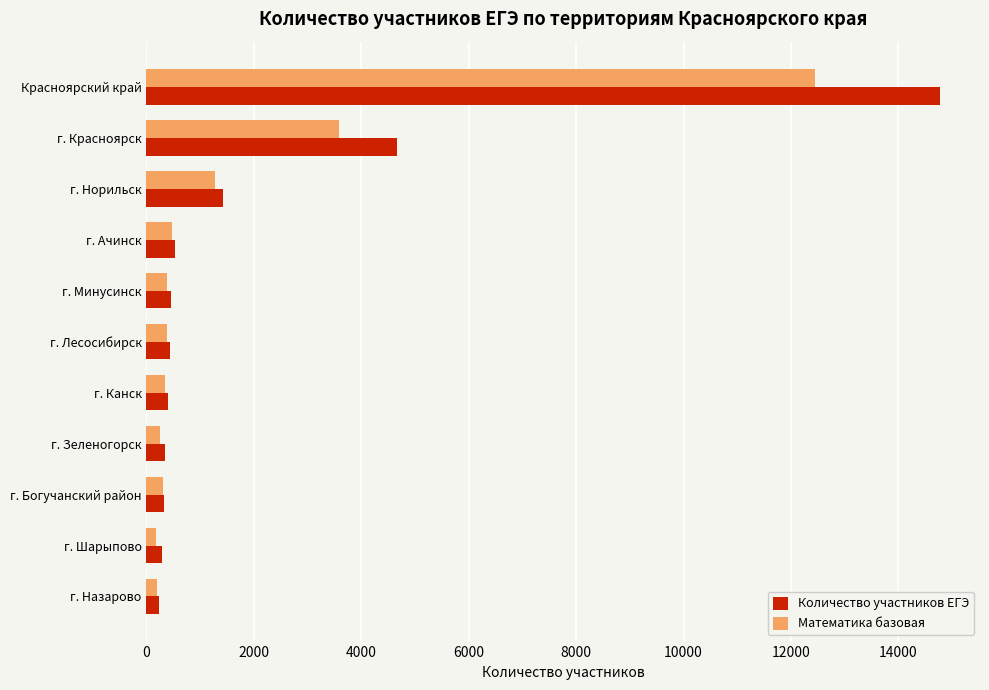

Is the value of Количество участников ЕГЭ at г. Лесосибирск greater than the value of Математика базовая at г. Красноярск?

No